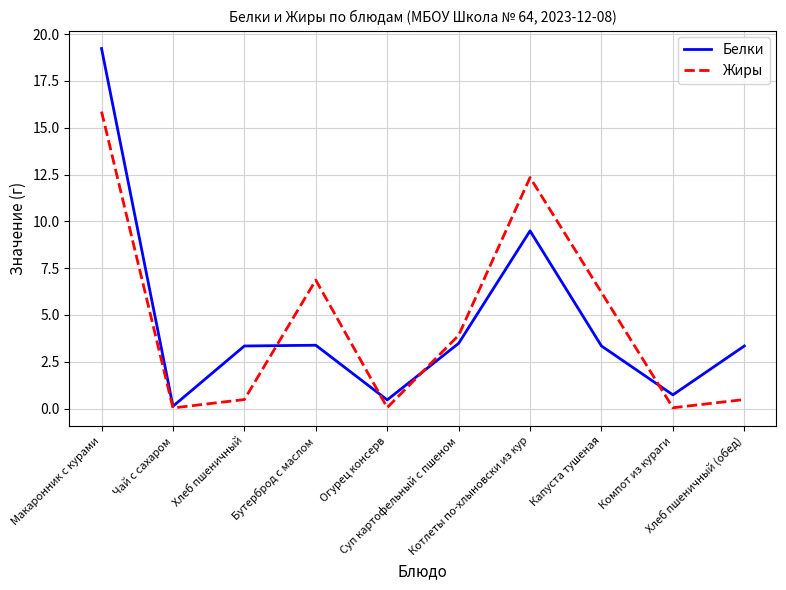

What is the difference between the second highest and second lowest values in the Жиры series?

12.3